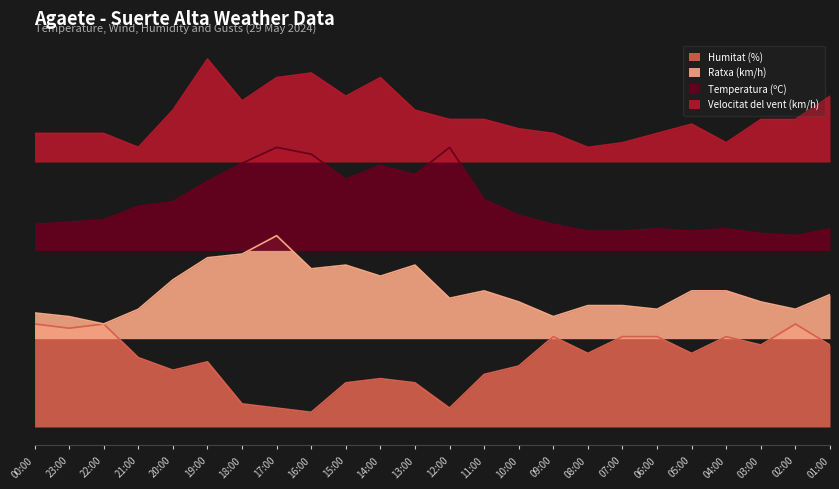

Rank the series by their maximum value, from lowest to highest.

Humitat (%), Ratxa (km/h), Temperatura (ºC), Velocitat del vent (km/h)